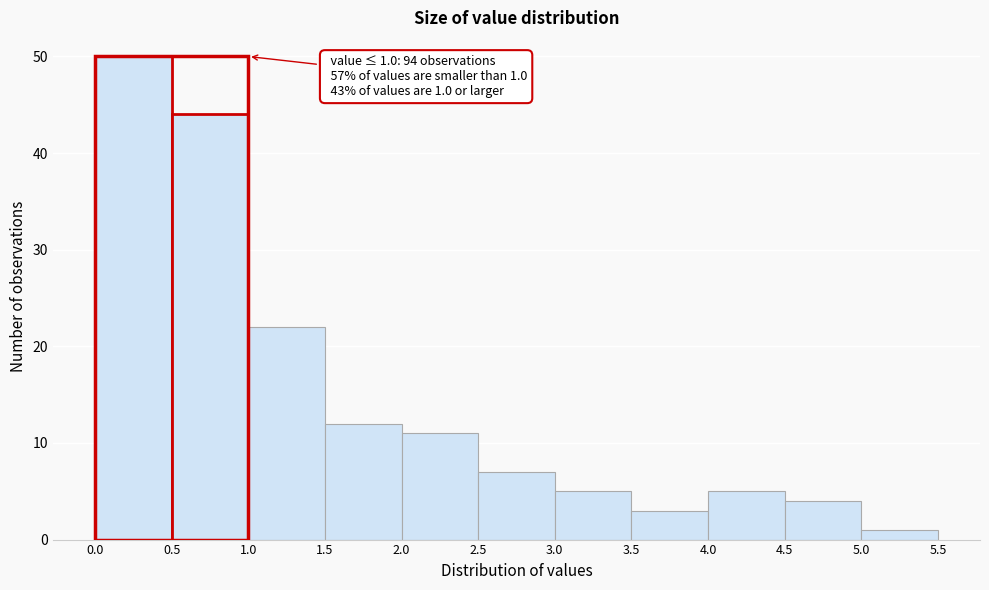

Over which range of the x-axis is the bar tallest?

0.0 to 0.5